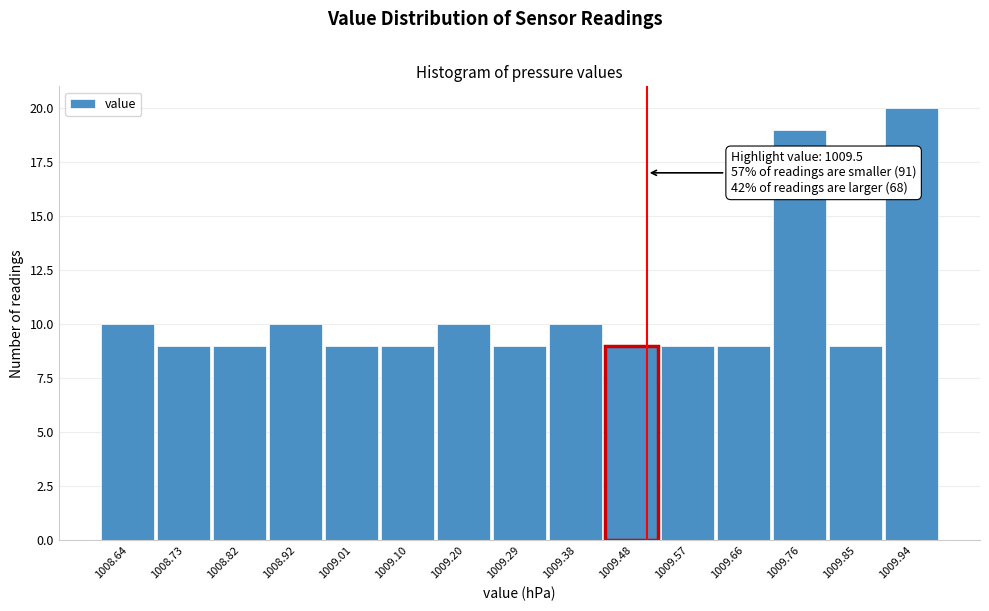

Which range on the x-axis has the tallest bar?

1009.90 to 1009.99